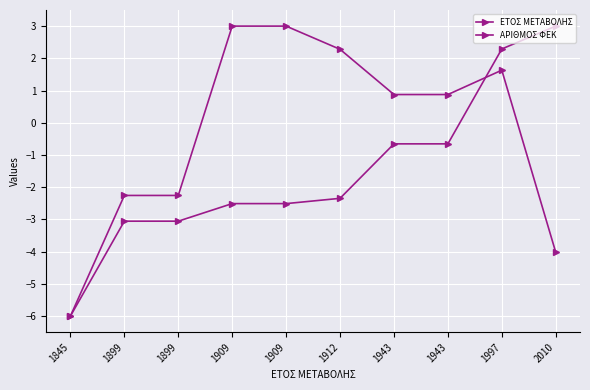

Is it true that ΑΡΙΘΜΟΣ ΦΕΚ equals 1.6 at 1997?

True